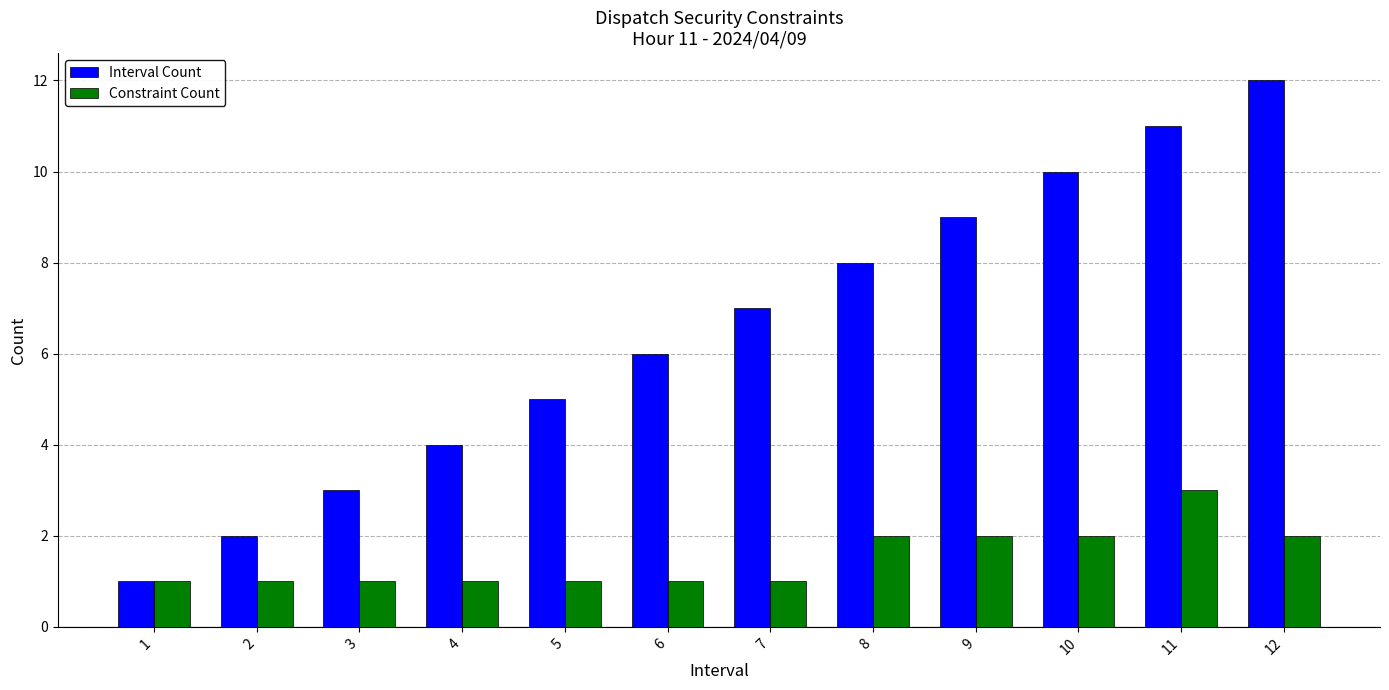

Reading right to left, list all the values displayed in this chart.

Interval Count: 12	11	10	9	8	7	6	5	4	3	2	1
Constraint Count: 2	3	2	2	2	1	1	1	1	1	1	1